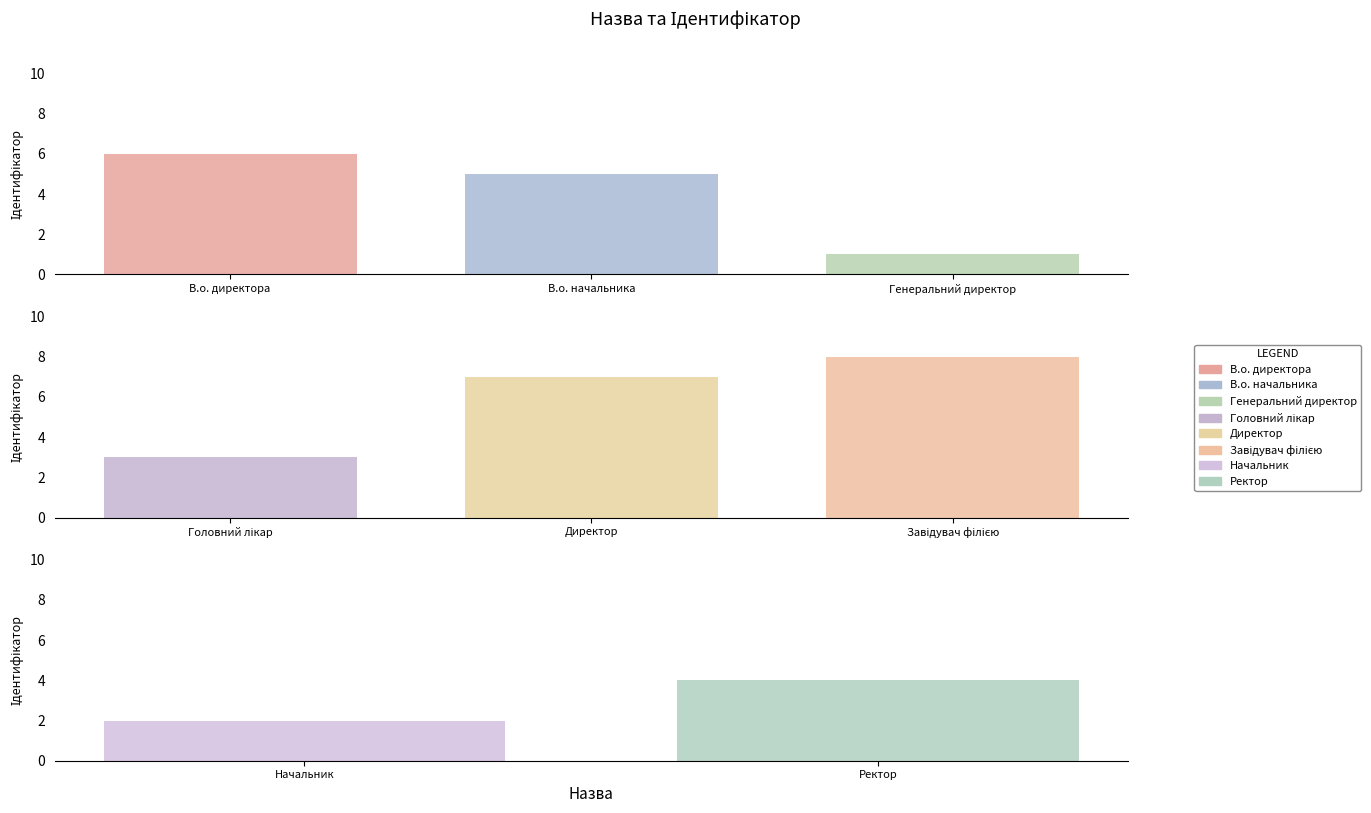

List the labels in order of value, largest first.

Завідувач філією, Директор, В.о. директора, В.о. начальника, Ректор, Головний лікар, Начальник, Генеральний директор